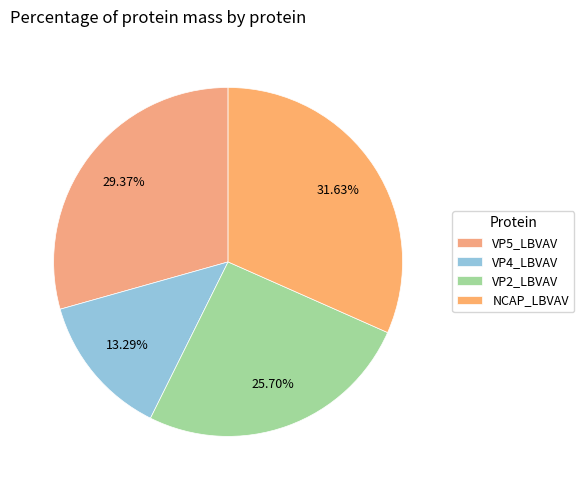

Rank the categories by value from highest to lowest.

NCAP_LBVAV, VP5_LBVAV, VP2_LBVAV, VP4_LBVAV